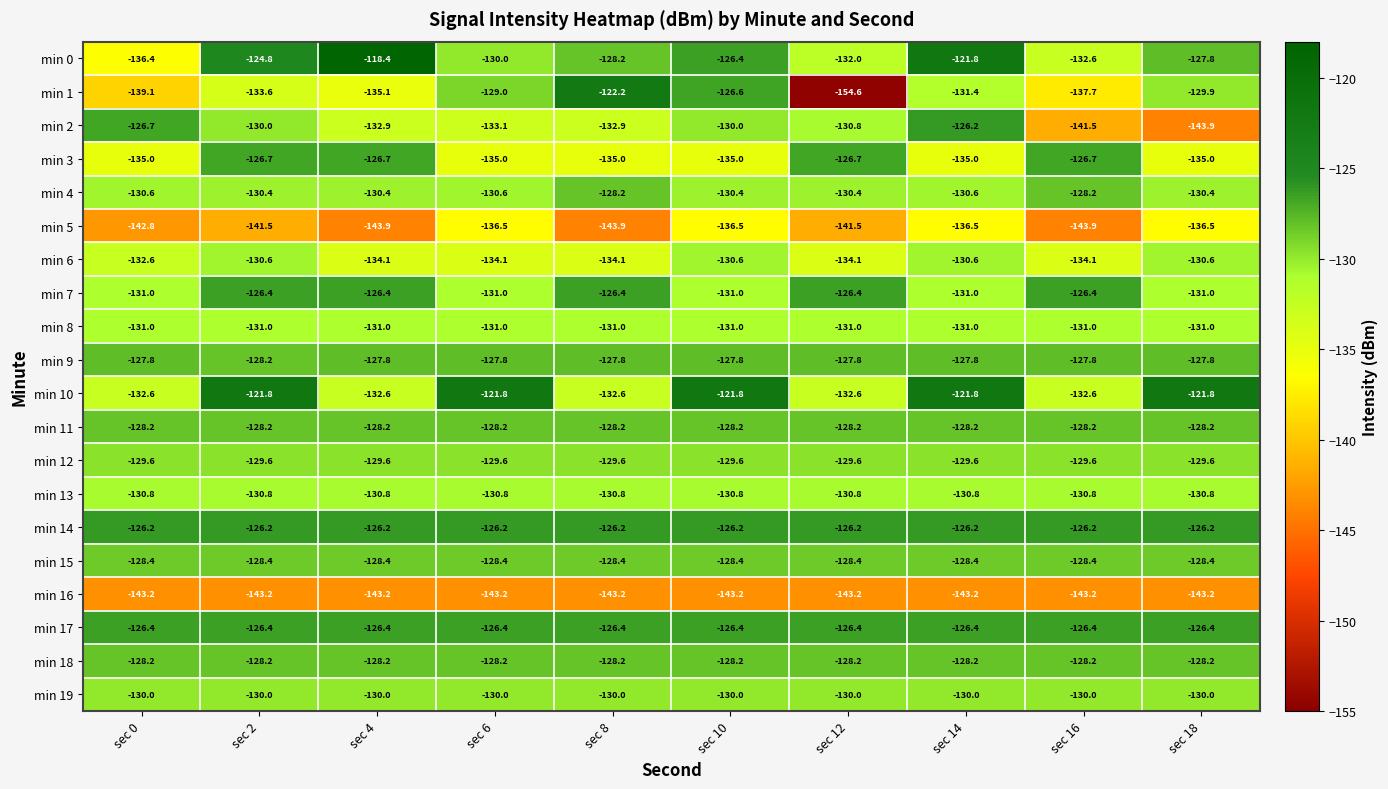

Which series changed the most between sec 8 and sec 10?

min 10